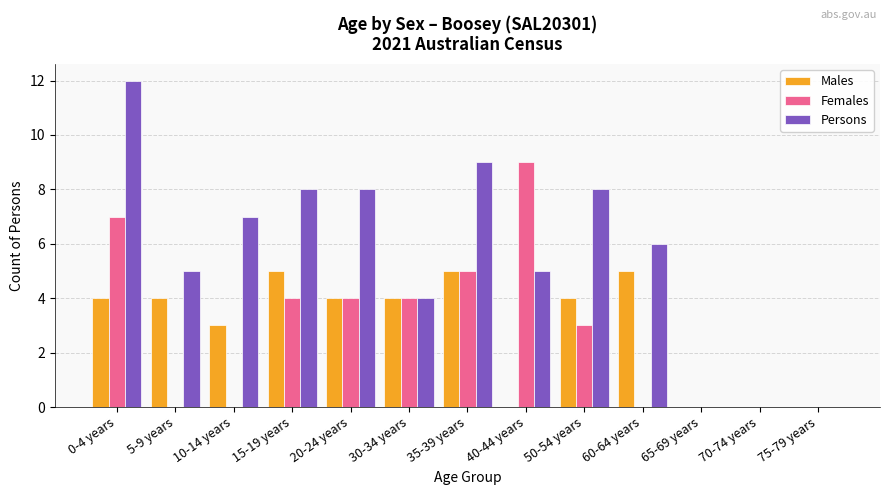

Is it true that Persons equals 4 at 65-69 years?

False